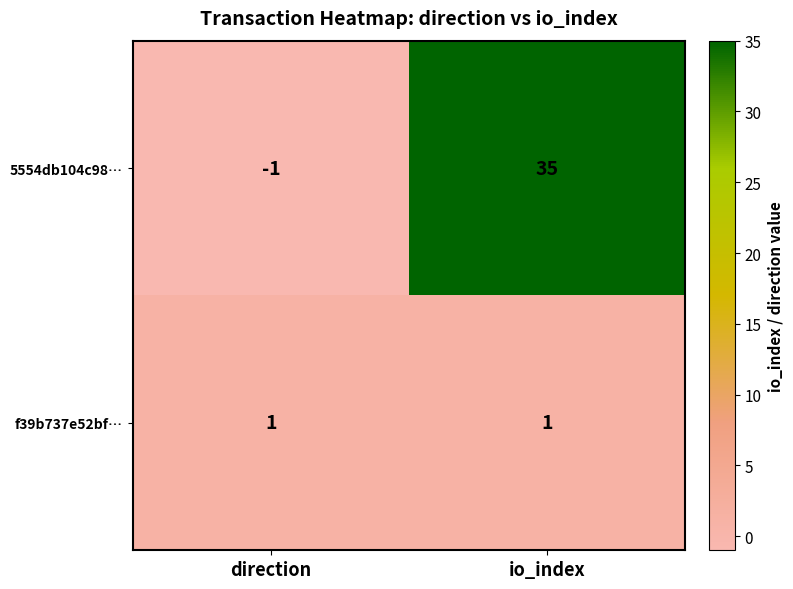

Reading left to right, extract all data points from this chart.

5554db104c98…: direction=-1	io_index=35
f39b737e52bf…: direction=1	io_index=1